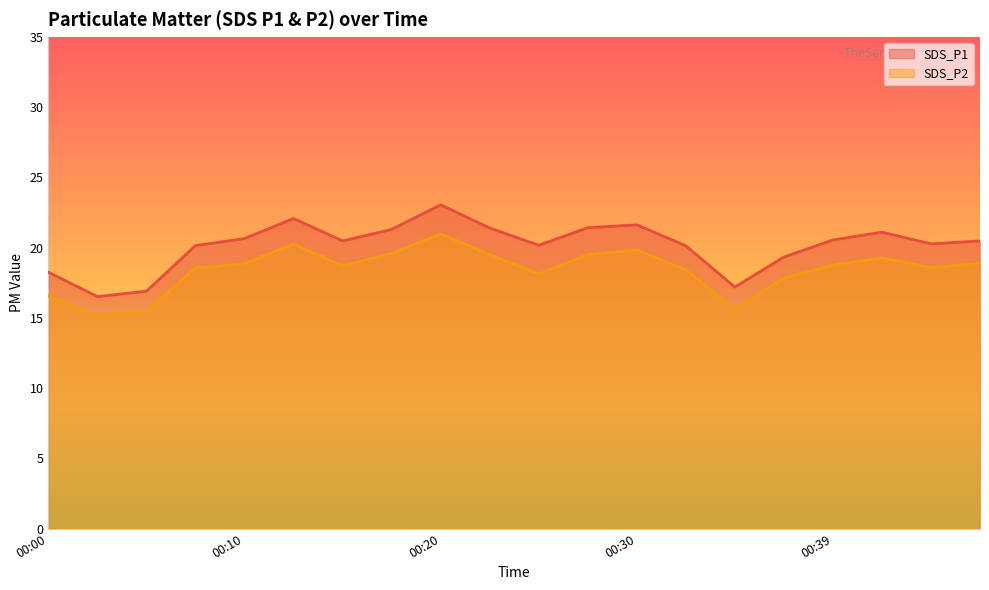

True or false: SDS_P2 has a value of 15.5 at 00:05.

True